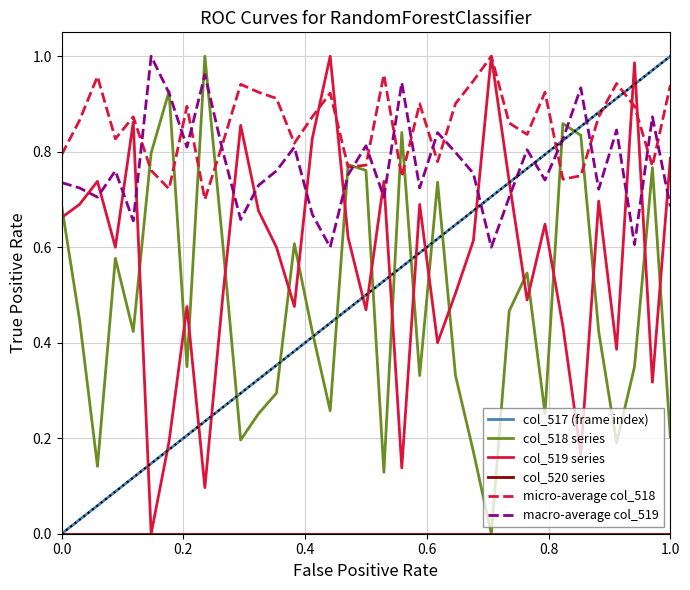

After their last crossing, which series has the higher values: col_519 series or macro-average col_519?

col_519 series